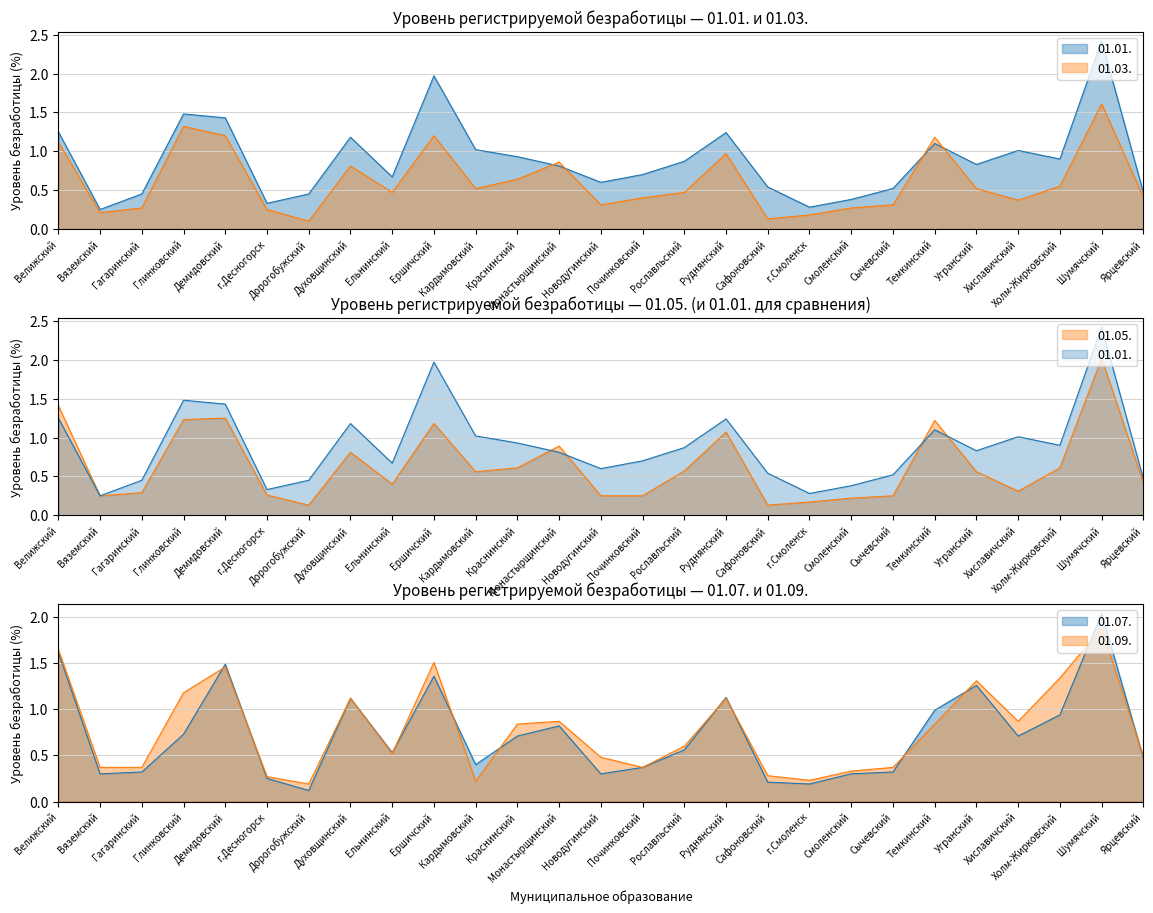

Reading right to left, extract all data points from this chart.

01.01.: Ярцевский=0.5	Шумячский=2.4	Холм-Жирковский=0.9	Хиславичский=1.0	Угранский=0.8	Темкинский=1.1	Сычевский=0.5	Смоленский=0.4	г.Смоленск=0.3	Сафоновский=0.5	Руднянский=1.2	Рославльский=0.9	Починковский=0.7	Новодугинский=0.6	Монастырщинский=0.8	Краснинский=0.9	Кардымовский=1.0	Ершичский=2.0	Ельнинский=0.7	Духовщинский=1.2	Дорогобужский=0.5	г.Десногорск=0.3	Демидовский=1.4	Глинковский=1.5	Гагаринский=0.5	Вяземский=0.2	Велижский=1.2
01.03.: Ярцевский=0.4	Шумячский=1.6	Холм-Жирковский=0.6	Хиславичский=0.4	Угранский=0.5	Темкинский=1.2	Сычевский=0.3	Смоленский=0.3	г.Смоленск=0.2	Сафоновский=0.1	Руднянский=1.0	Рославльский=0.5	Починковский=0.4	Новодугинский=0.3	Монастырщинский=0.9	Краснинский=0.6	Кардымовский=0.5	Ершичский=1.2	Ельнинский=0.5	Духовщинский=0.8	Дорогобужский=0.1	г.Десногорск=0.2	Демидовский=1.2	Глинковский=1.3	Гагаринский=0.3	Вяземский=0.2	Велижский=1.1
01.05.: Ярцевский=0.4	Шумячский=2.0	Холм-Жирковский=0.6	Хиславичский=0.3	Угранский=0.6	Темкинский=1.2	Сычевский=0.2	Смоленский=0.2	г.Смоленск=0.2	Сафоновский=0.1	Руднянский=1.1	Рославльский=0.6	Починковский=0.2	Новодугинский=0.2	Монастырщинский=0.9	Краснинский=0.6	Кардымовский=0.6	Ершичский=1.2	Ельнинский=0.4	Духовщинский=0.8	Дорогобужский=0.1	г.Десногорск=0.3	Демидовский=1.2	Глинковский=1.2	Гагаринский=0.3	Вяземский=0.2	Велижский=1.4
01.07.: Ярцевский=0.5	Шумячский=2.0	Холм-Жирковский=0.9	Хиславичский=0.7	Угранский=1.3	Темкинский=1.0	Сычевский=0.3	Смоленский=0.3	г.Смоленск=0.2	Сафоновский=0.2	Руднянский=1.1	Рославльский=0.6	Починковский=0.4	Новодугинский=0.3	Монастырщинский=0.8	Краснинский=0.7	Кардымовский=0.4	Ершичский=1.4	Ельнинский=0.5	Духовщинский=1.1	Дорогобужский=0.1	г.Десногорск=0.2	Демидовский=1.5	Глинковский=0.7	Гагаринский=0.3	Вяземский=0.3	Велижский=1.6
01.09.: Ярцевский=0.5	Шумячский=1.9	Холм-Жирковский=1.3	Хиславичский=0.9	Угранский=1.3	Темкинский=0.8	Сычевский=0.4	Смоленский=0.3	г.Смоленск=0.2	Сафоновский=0.3	Руднянский=1.1	Рославльский=0.6	Починковский=0.4	Новодугинский=0.5	Монастырщинский=0.9	Краснинский=0.8	Кардымовский=0.2	Ершичский=1.5	Ельнинский=0.5	Духовщинский=1.1	Дорогобужский=0.2	г.Десногорск=0.3	Демидовский=1.5	Глинковский=1.2	Гагаринский=0.4	Вяземский=0.4	Велижский=1.6